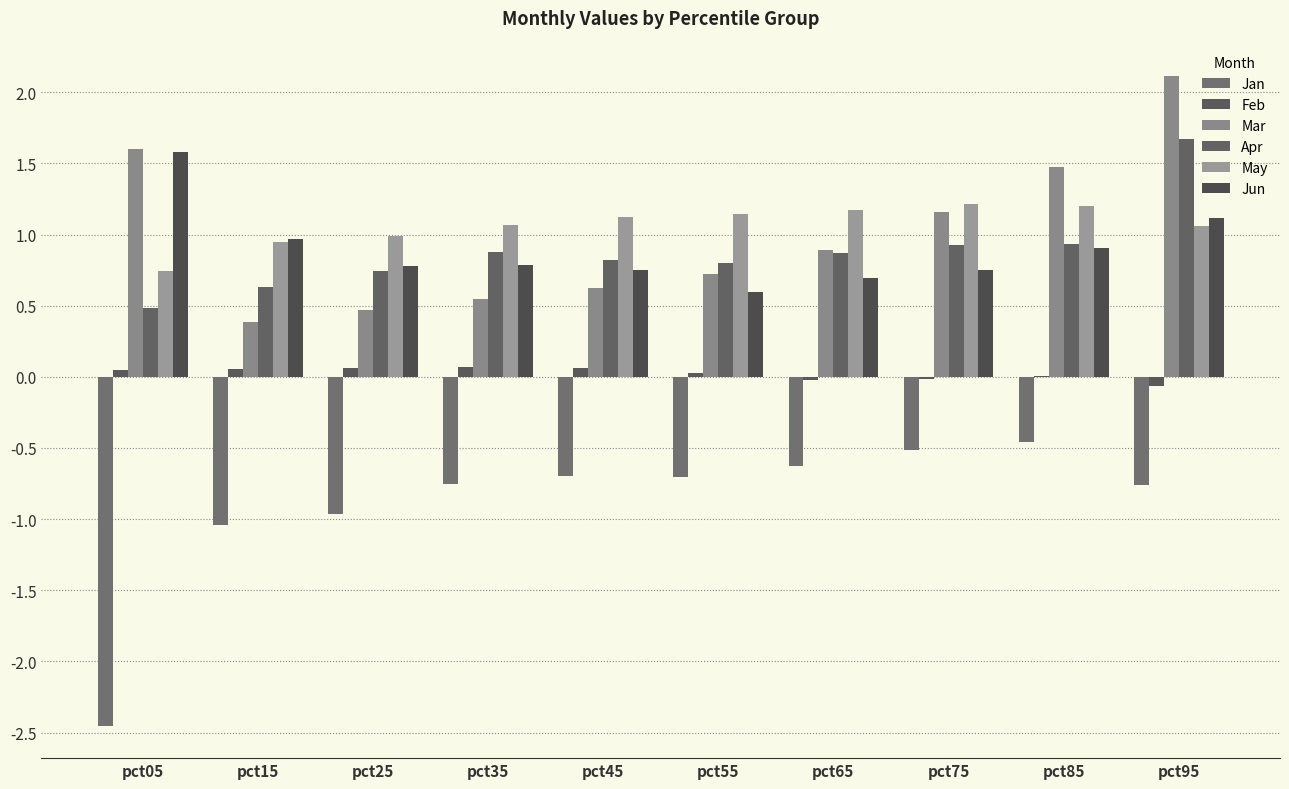

How many series are shown in this chart?

6